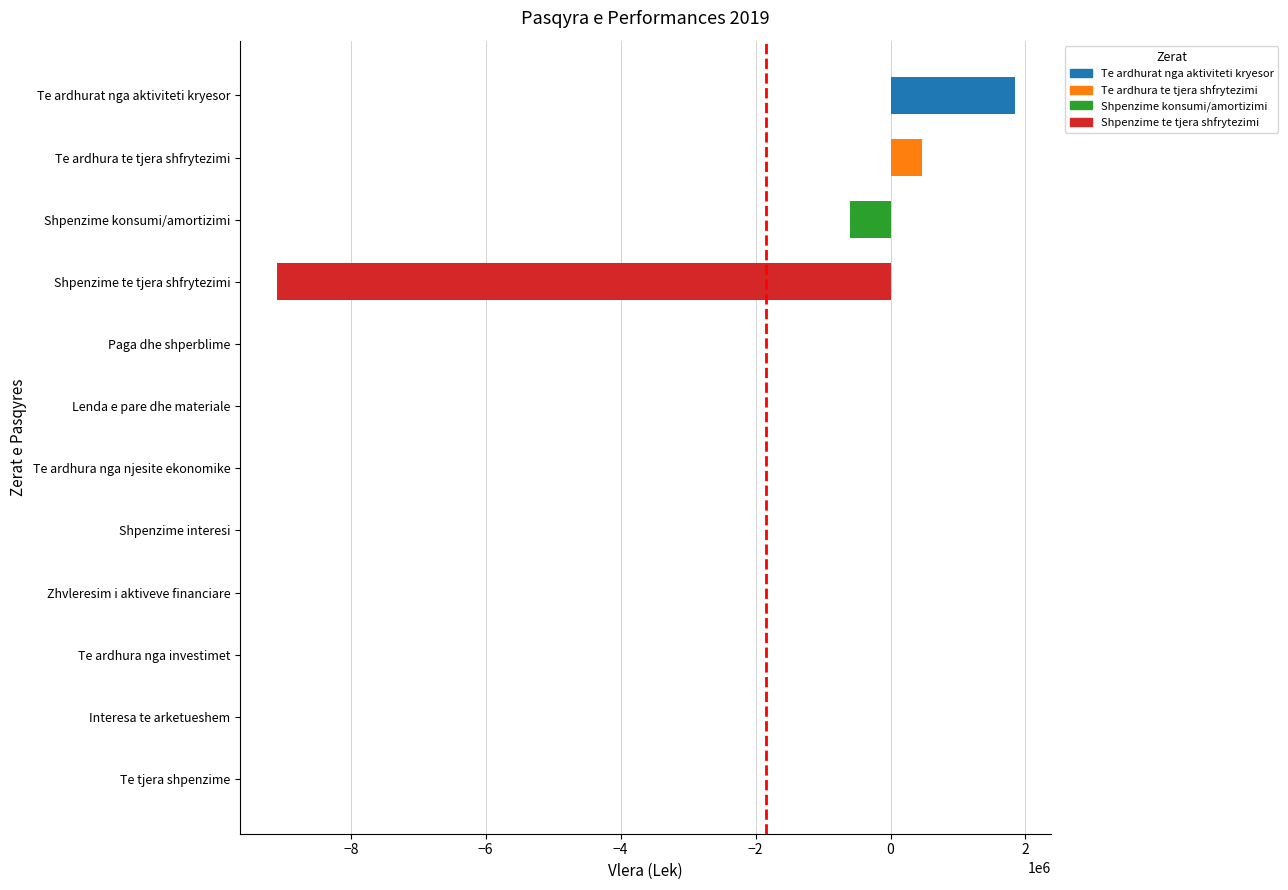

The chart shows a value of -9096351 at Shpenzime te tjera shfrytezimi. True or false?

True